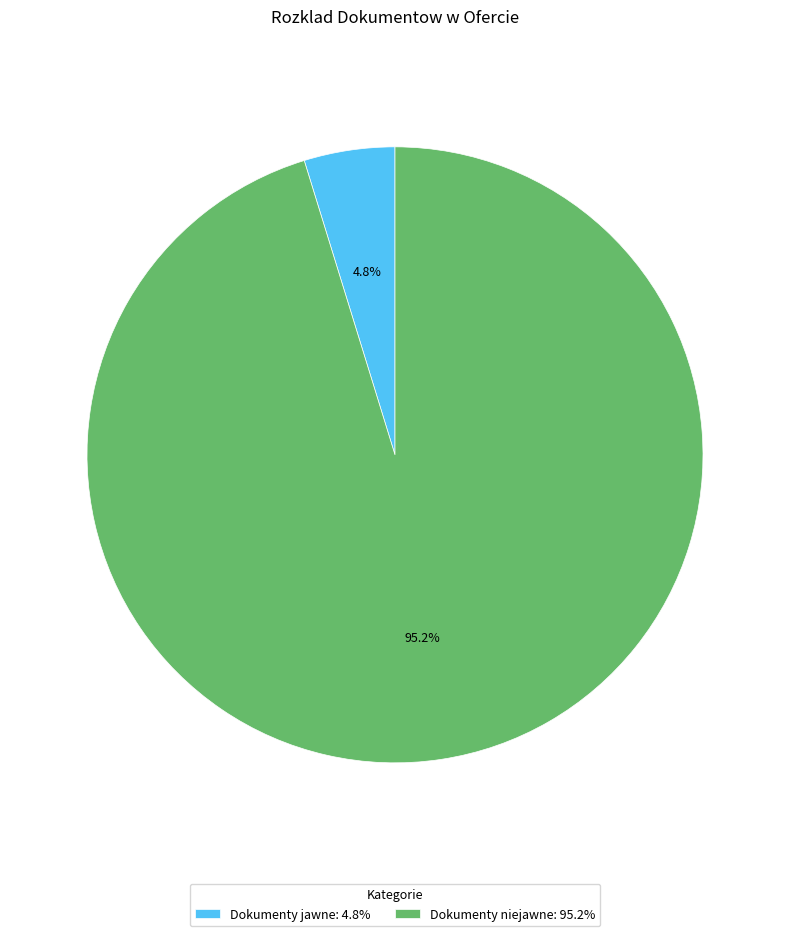

What percentage is the Dokumenty jawne slice, to the nearest percent?

5%